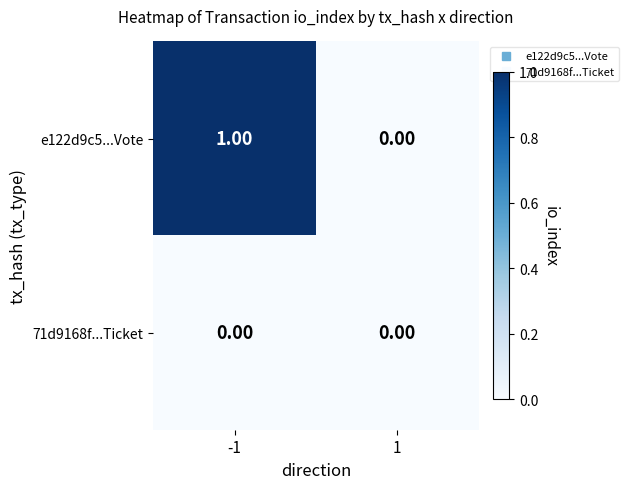

At which category is the sum across all series the highest?

-1